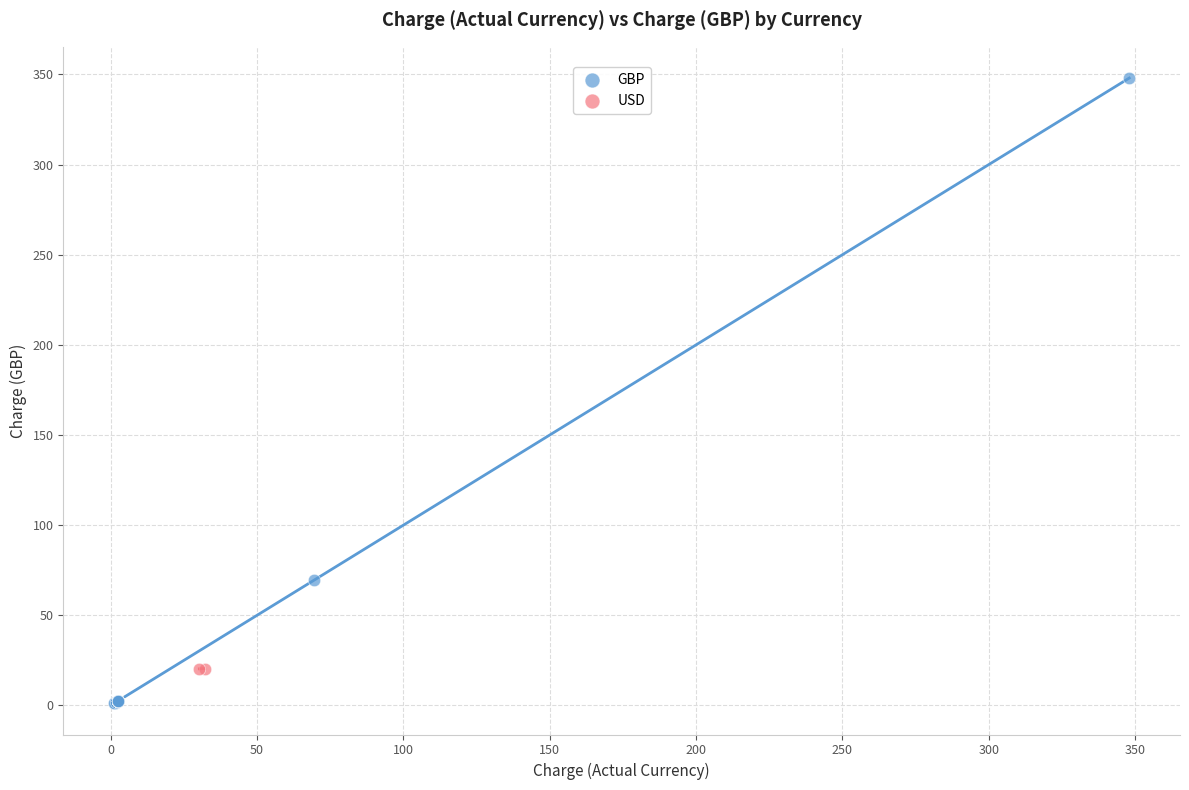

What are all the series names shown in the legend?

GBP, USD